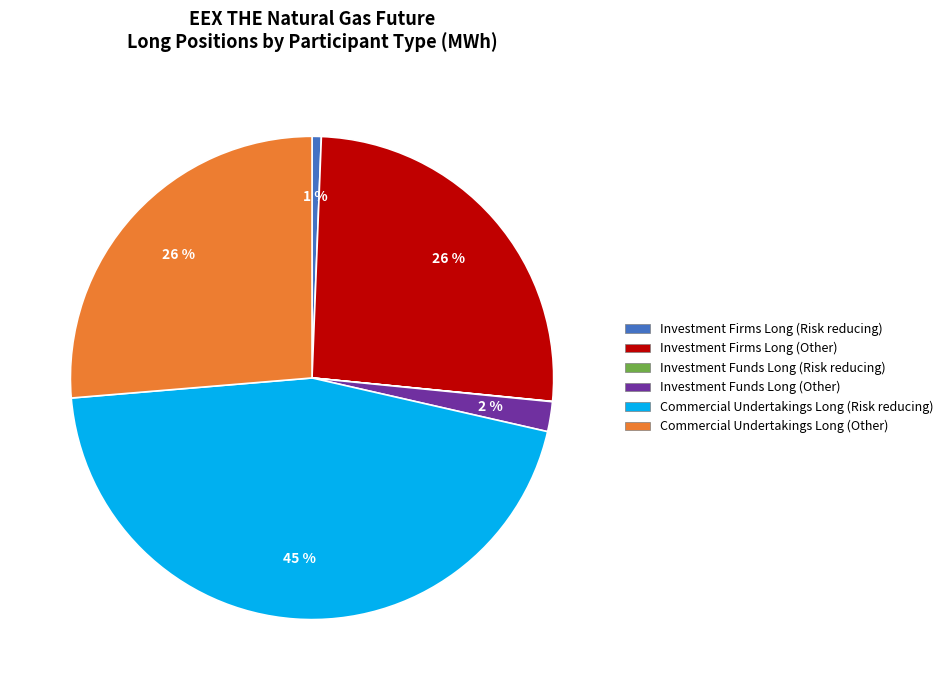

To the nearest percent, what is the difference between the Commercial Undertakings Long (Risk reducing) and Investment Funds Long (Other) slice percentages?

43%